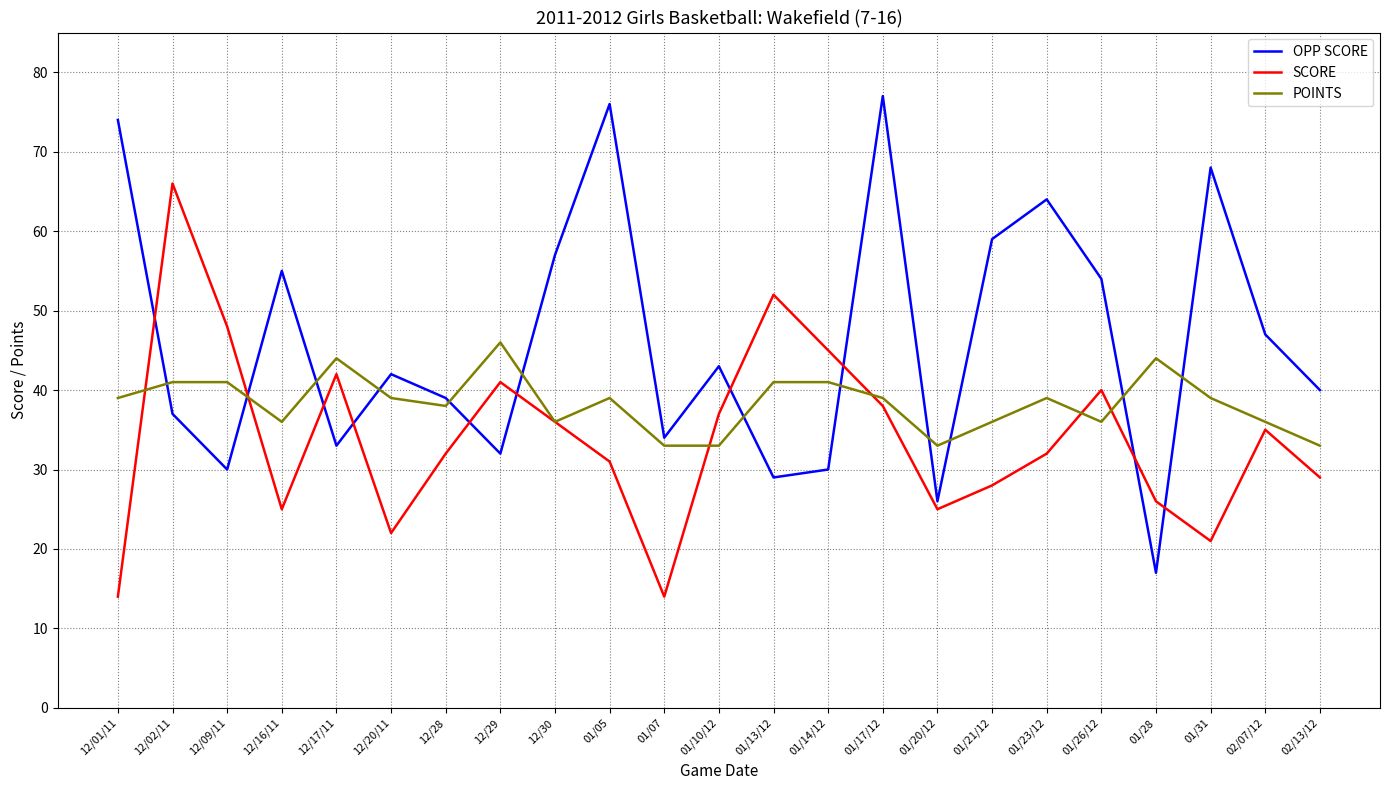

At which category is the sum across all series the highest?

01/17/12